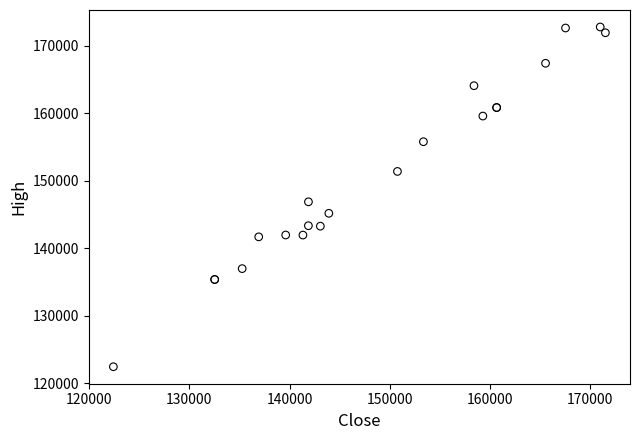

What Y value in the scatter plot is closest to 147621?

146885